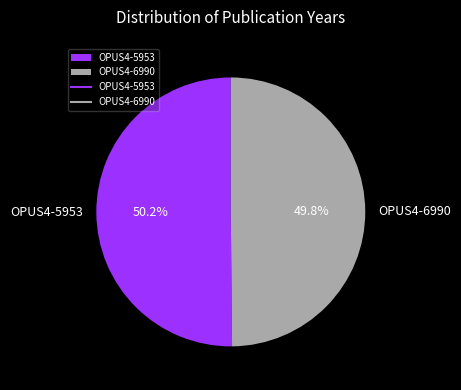

What percentage is the OPUS4-5953 slice, to the nearest percent?

50%